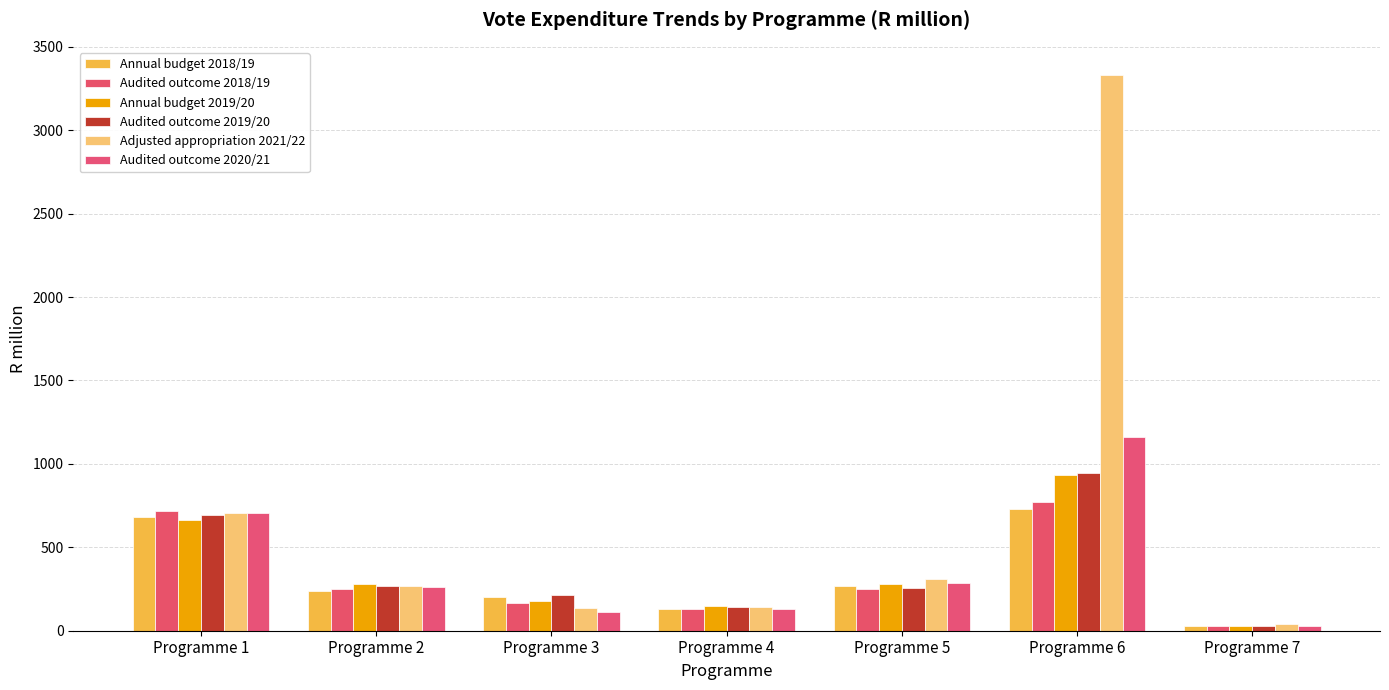

List the series in order of their peak value, highest first.

Adjusted appropriation 2021/22, Audited outcome 2020/21, Audited outcome 2019/20, Annual budget 2019/20, Audited outcome 2018/19, Annual budget 2018/19